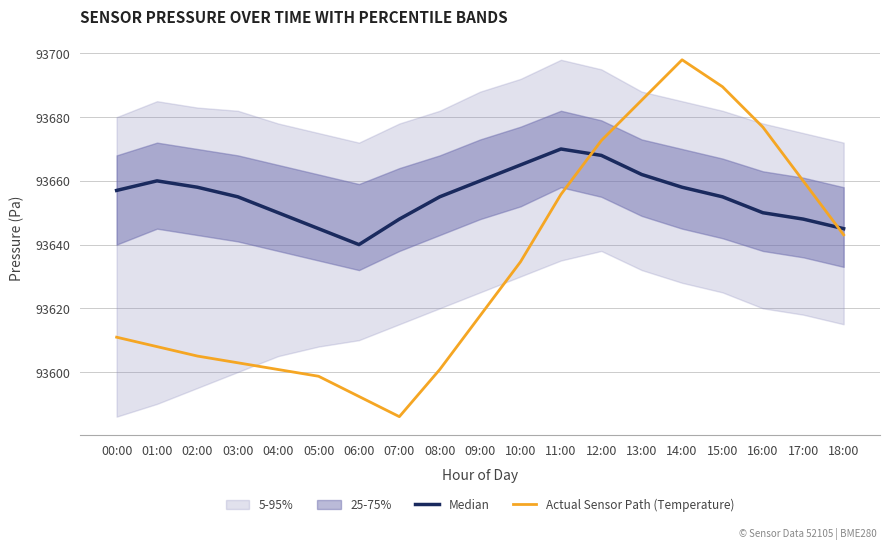

Is it true that Actual Sensor Path (Temperature) equals 93685.3 at 13:00?

True